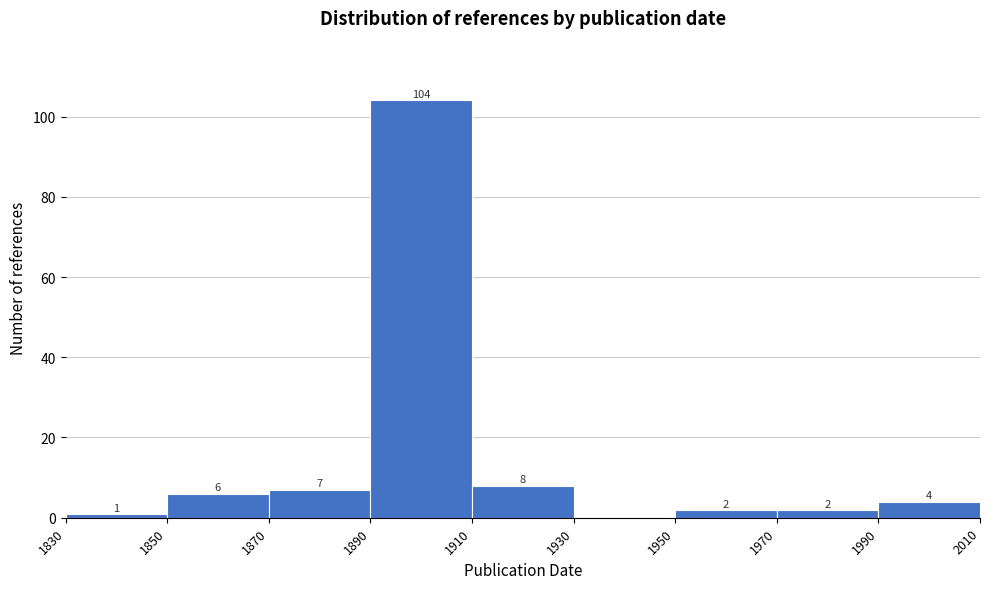

Over which range of the x-axis is the bar tallest?

1890 to 1910